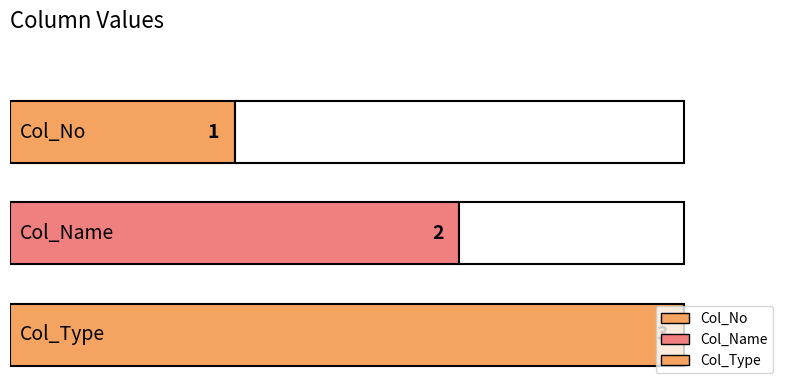

Where is the data nearest to the value 2?

Col_Name